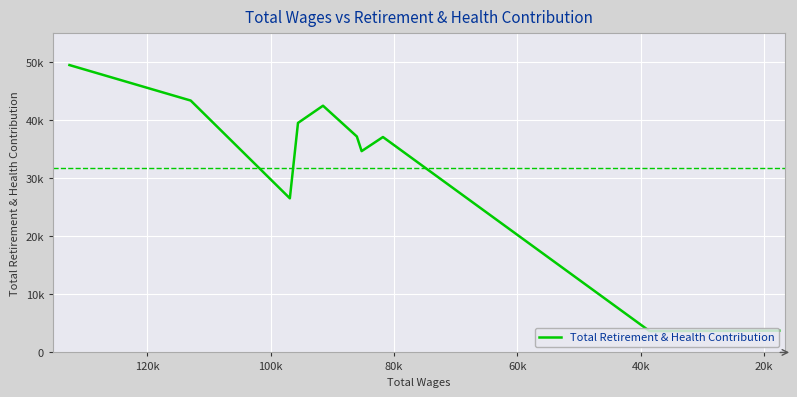

How many interior local valleys (lower than both neighbors) does the data have?

3